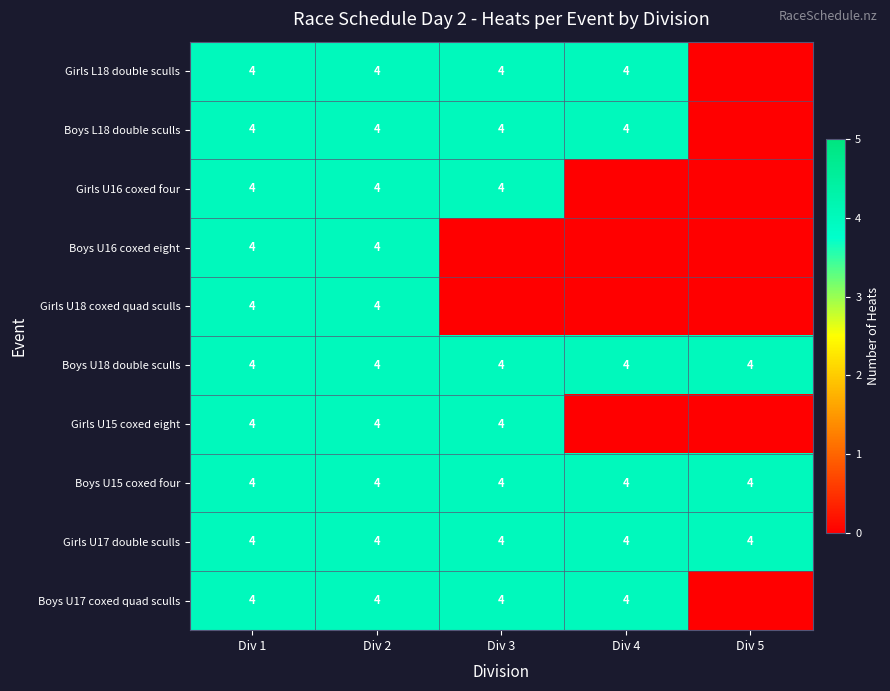

Is it true that Boys L18 double sculls equals 4 at Div 1?

True